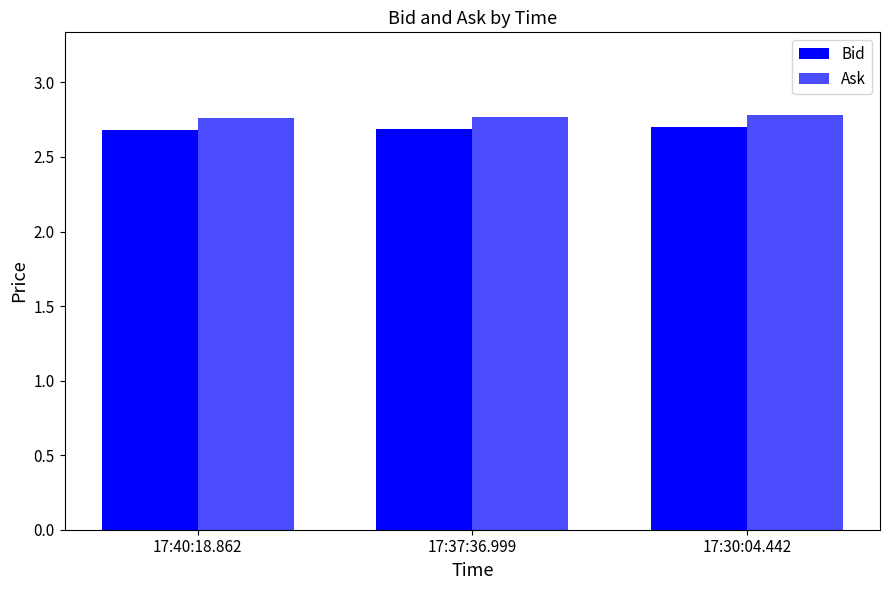

How many series are shown in this chart?

2